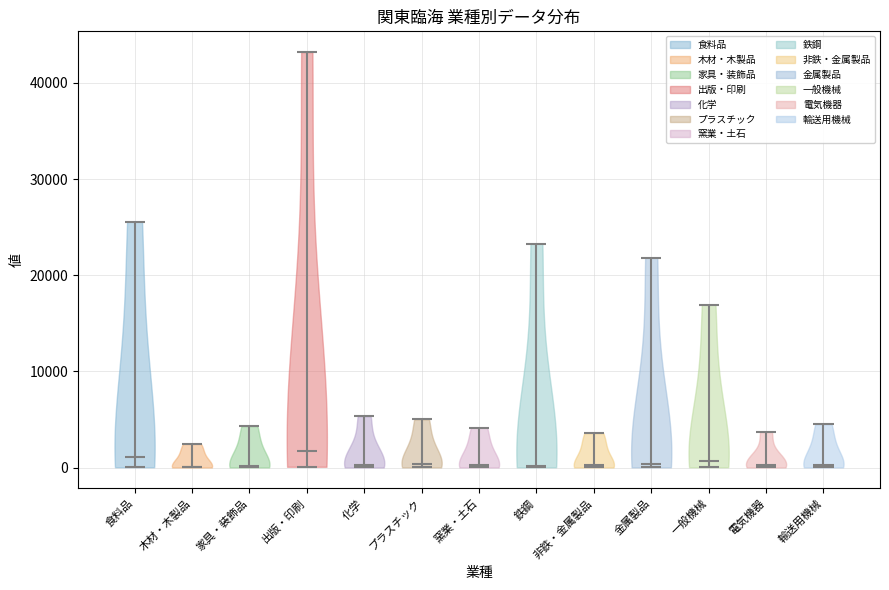

What is the highest point the violin for 電気機器 reaches on the y-axis? The values are not printed on the chart, so give them approximately, as read against the axis.

4000